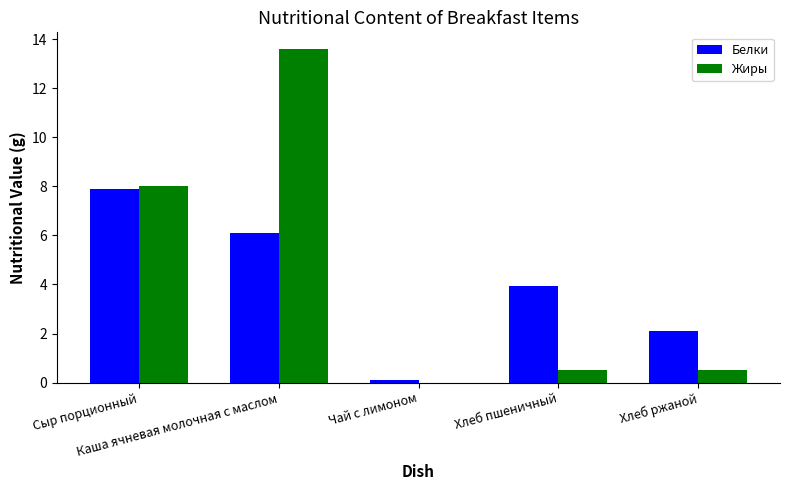

The value of Жиры at Хлеб пшеничный is 0.5. True or false?

True